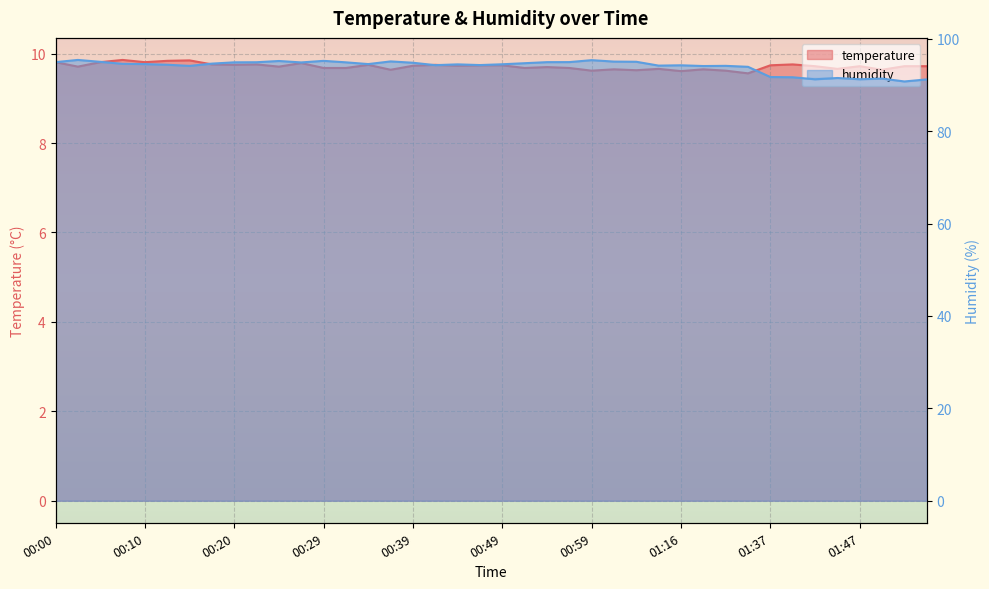

Does the chart display data point markers on the line(s)?

No